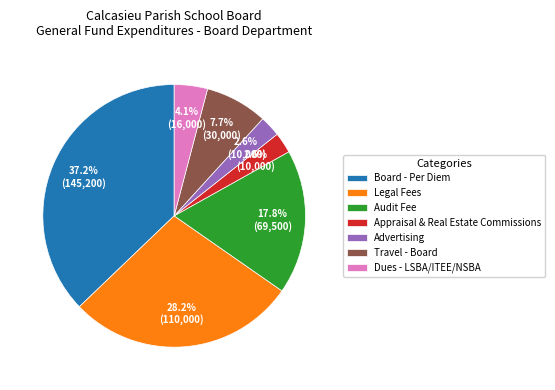

What portion of the pie excludes Dues - LSBA/ITEE/NSBA?

95.9%